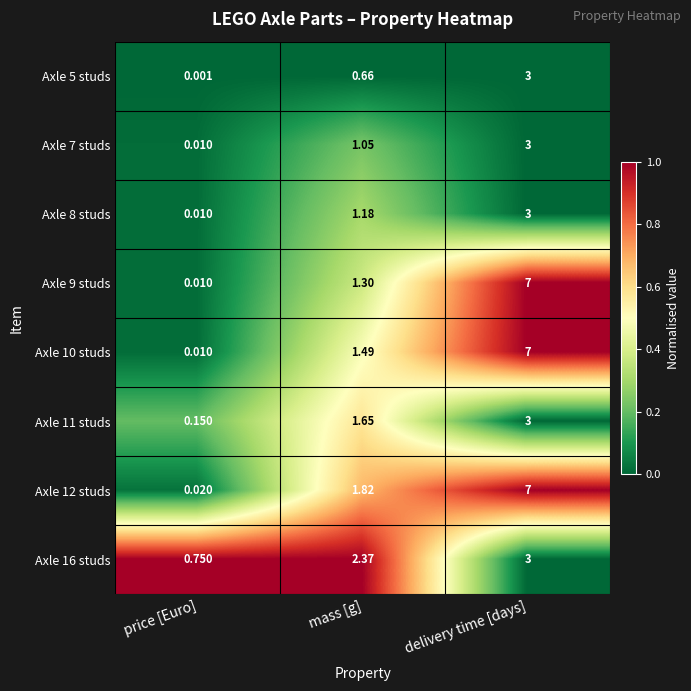

Where is Axle 12 studs nearest to the value 3?

mass [g]